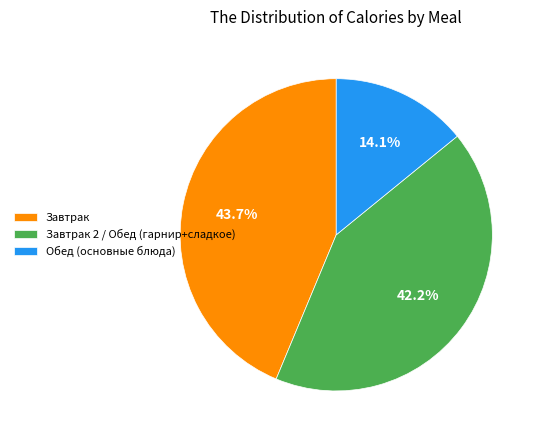

Is Обед (основные блюда) the majority of the pie?

No